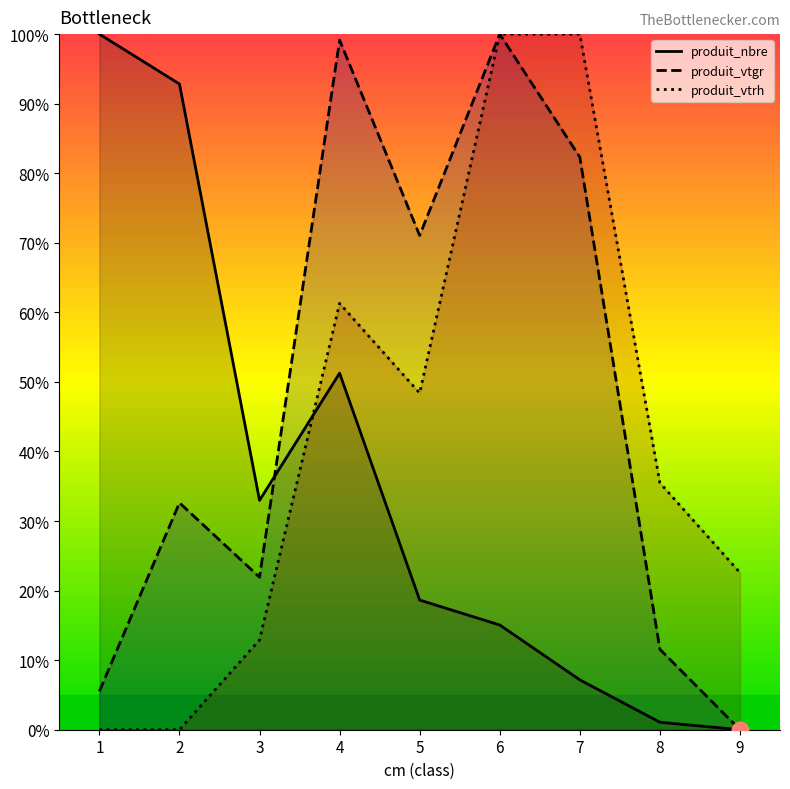

What is the value of the produit_vtgr point at the 1st from the left?

5.5